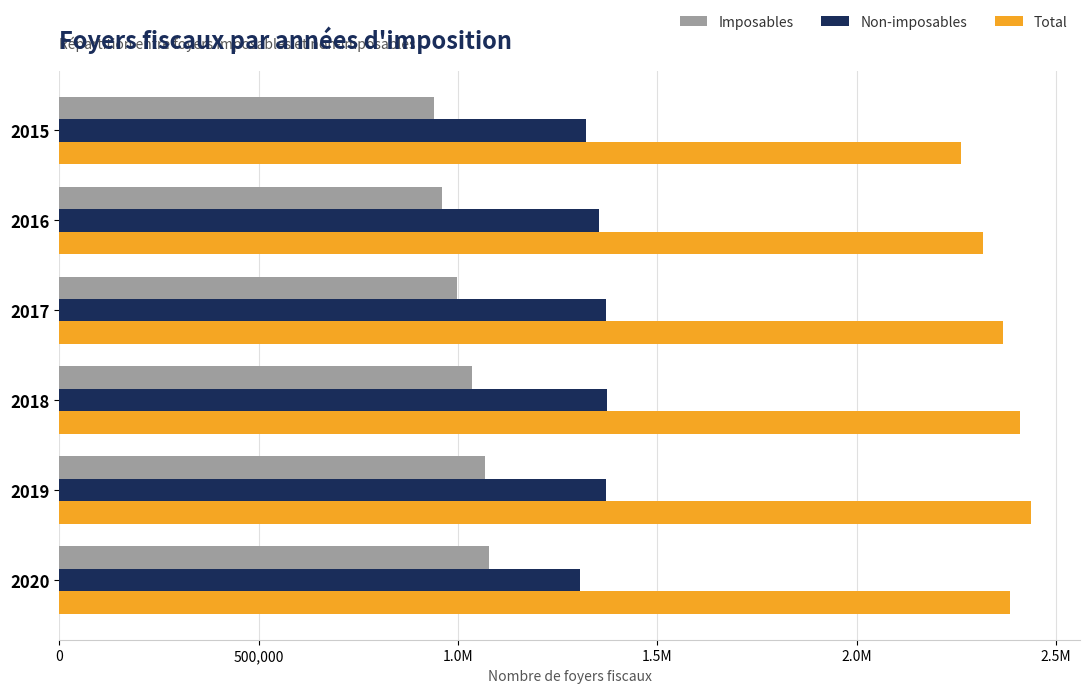

What are all the series names shown in the legend?

Imposables, Non-imposables, Total